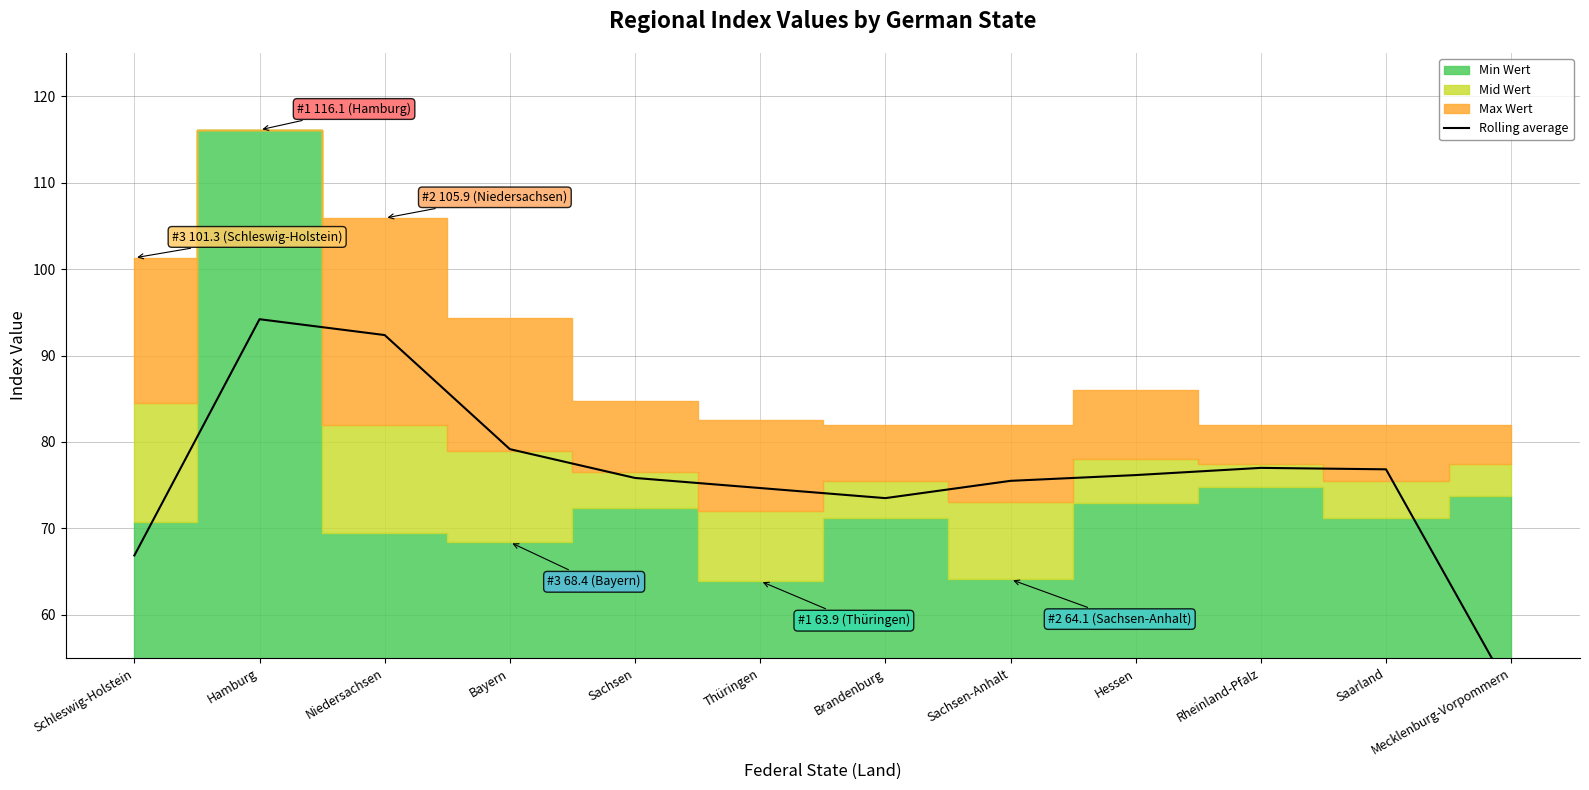

Which label corresponds to the largest value in the chart?

Hamburg